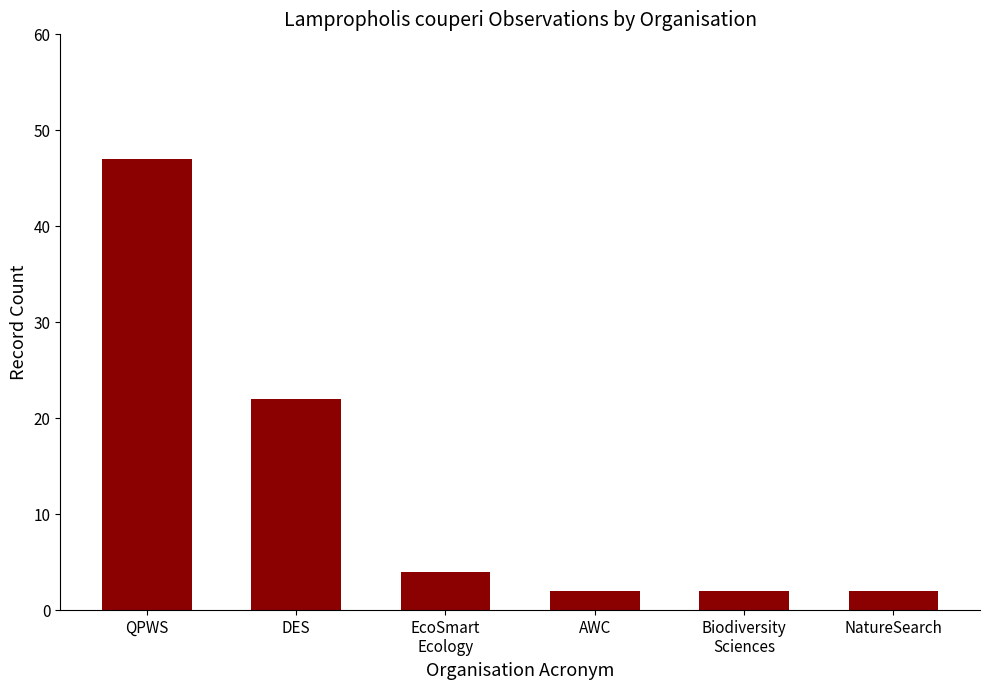

At which label does the data first exceed 4?

QPWS